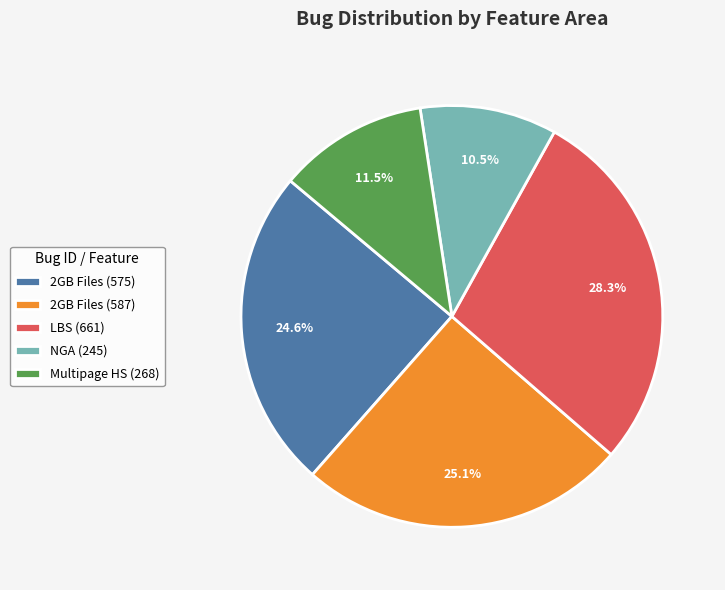

What is the smallest slice in the pie chart?

NGA (245)